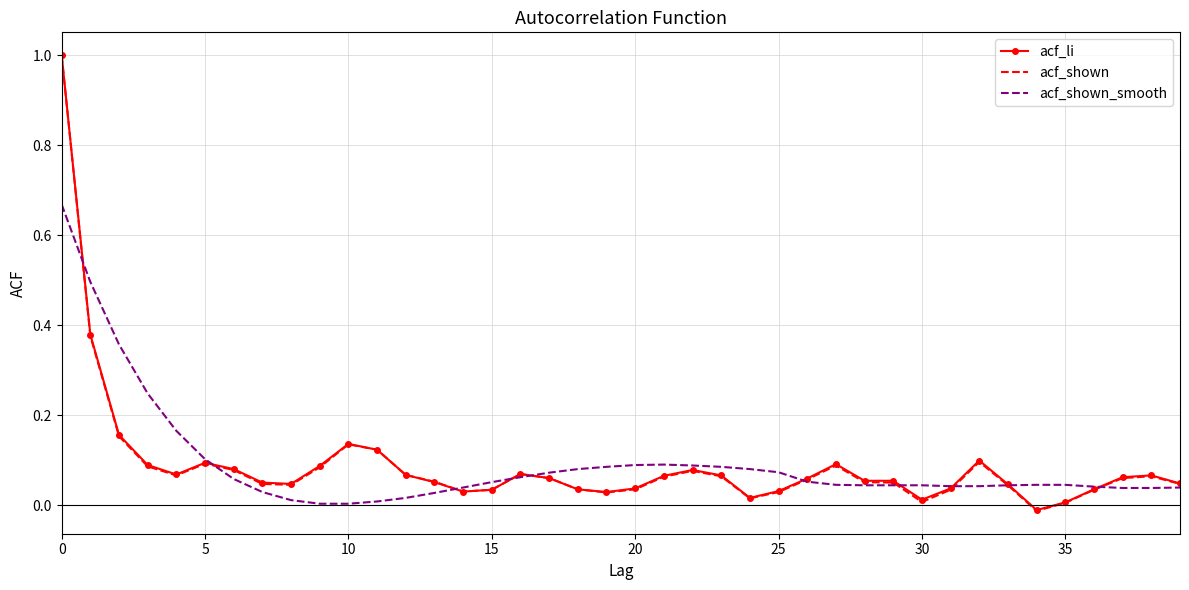

True or false: acf_shown_smooth and acf_li cross at least once.

True